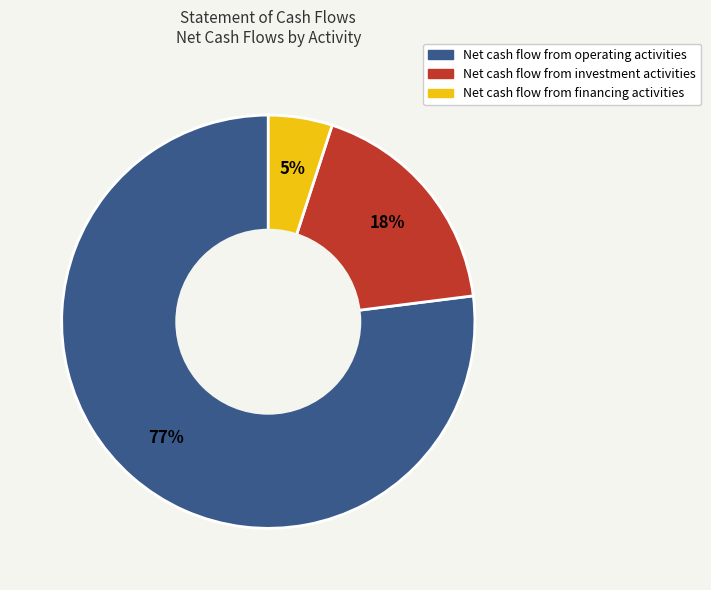

Which has a higher value, Net cash flow from financing activities or Net cash flow from investment activities?

Net cash flow from investment activities